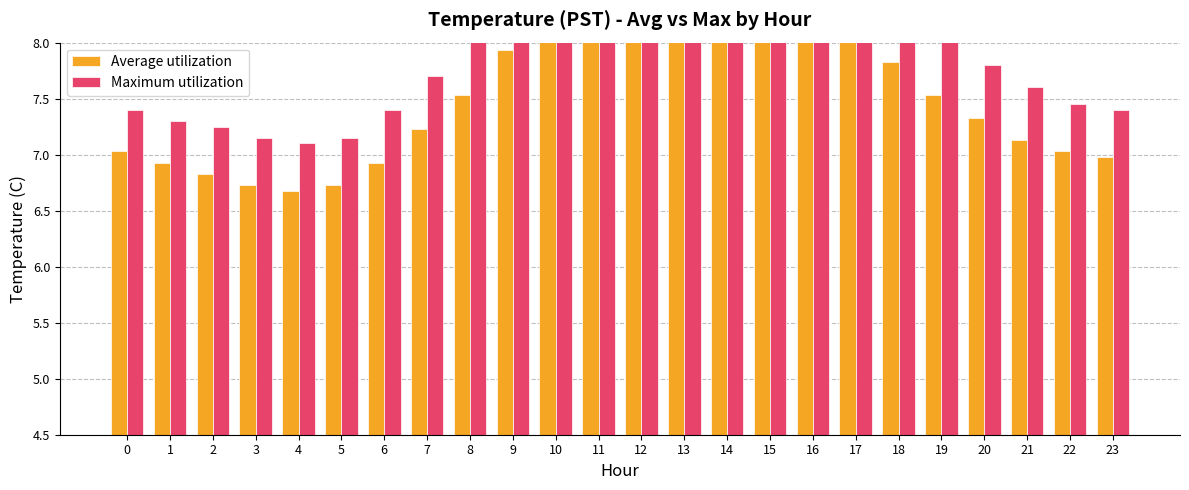

How many bars are there in total?

48